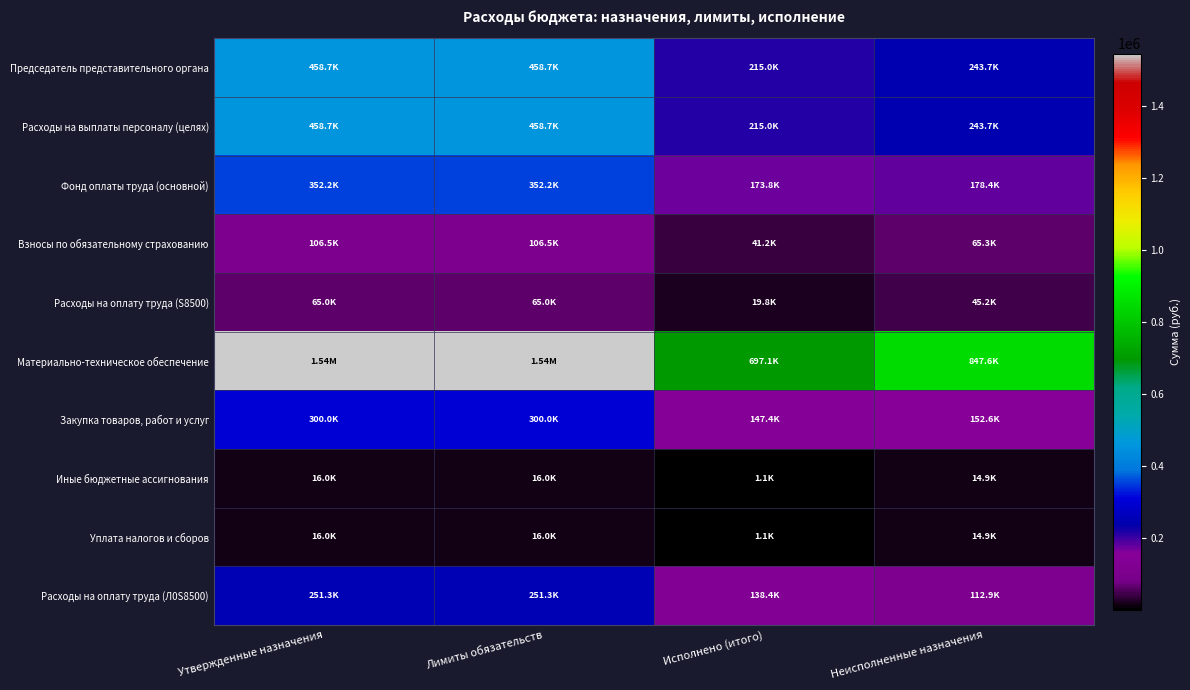

At which category does the chart reach its minimum across all series?

Исполнено (итого)